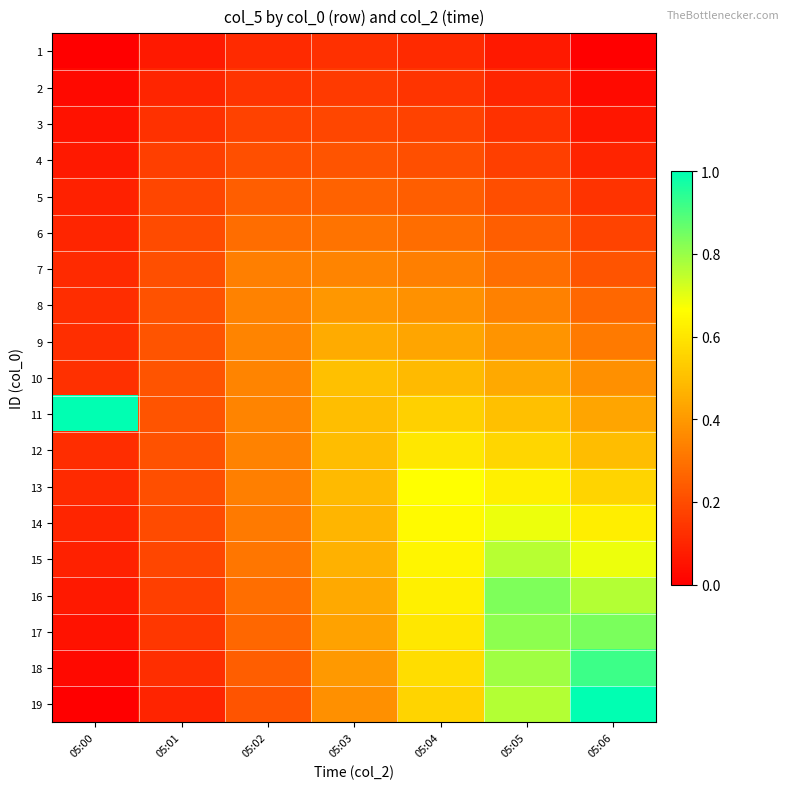

Which series has the largest total across all categories?

11